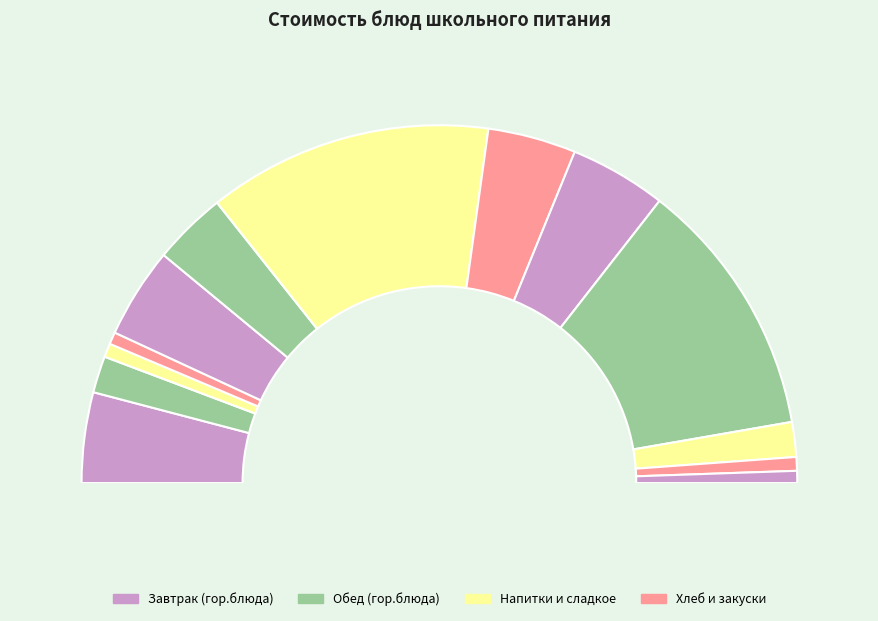

To the nearest percent, what percentage of the pie is Хлеб ржаной (завтрак)?

1%